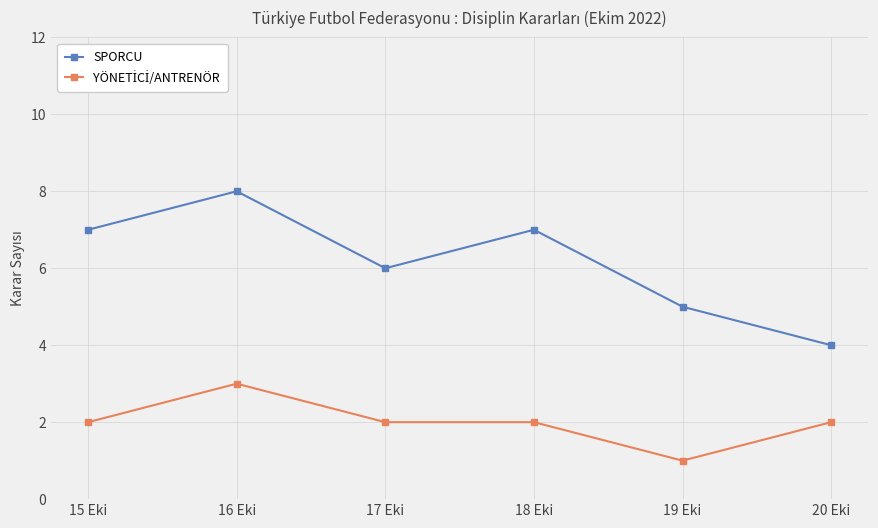

What position from the right is 19 Eki?

2